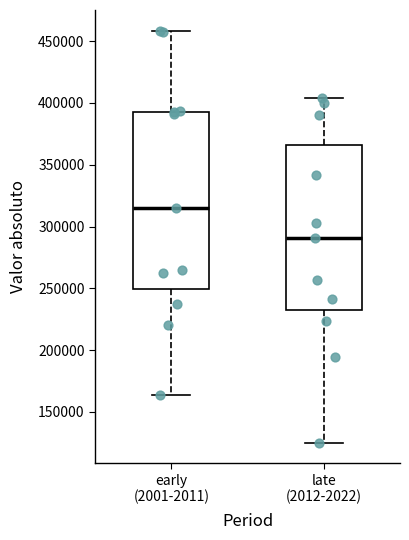

Reading left to right, read every box against the y-axis: the position of its median line, the range the box covers, and the ends of its whiskers. The values are not printed on the chart, so give them approximately, as read against the axis.

early (2001-2011): median 315000, box 250000 to 395000, whiskers 165000 to 460000
late (2012-2022): median 290000, box 235000 to 365000, whiskers 125000 to 405000